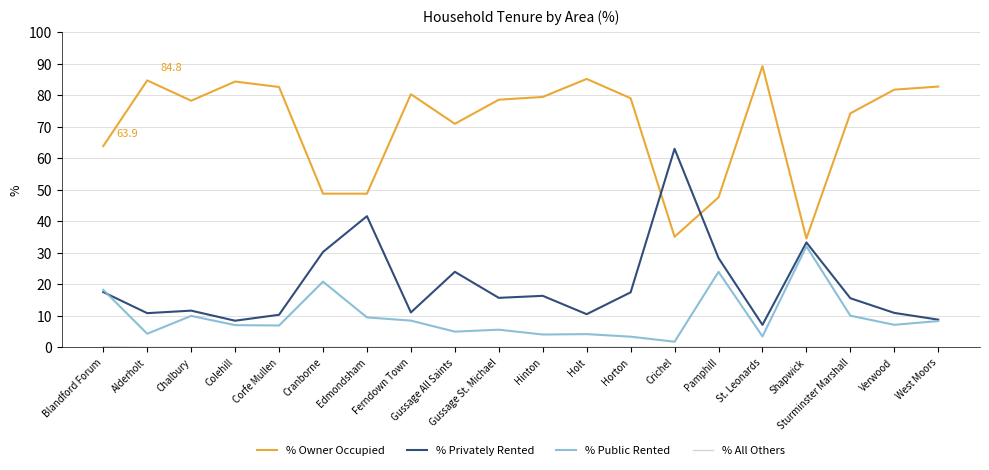

True or false: % Owner Occupied has more than 2 interior local peaks.

True